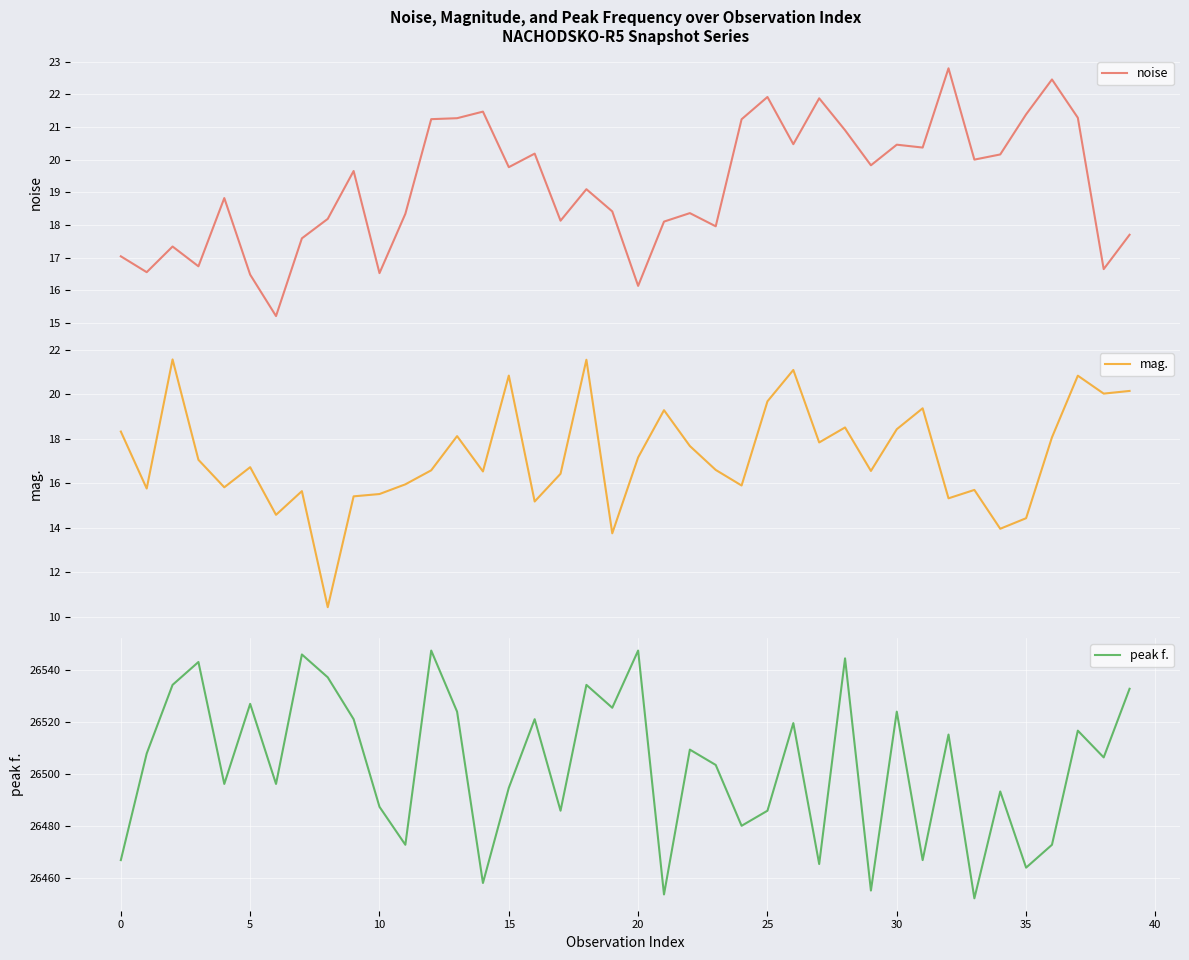

True or false: noise and peak f. intersect in this chart.

False